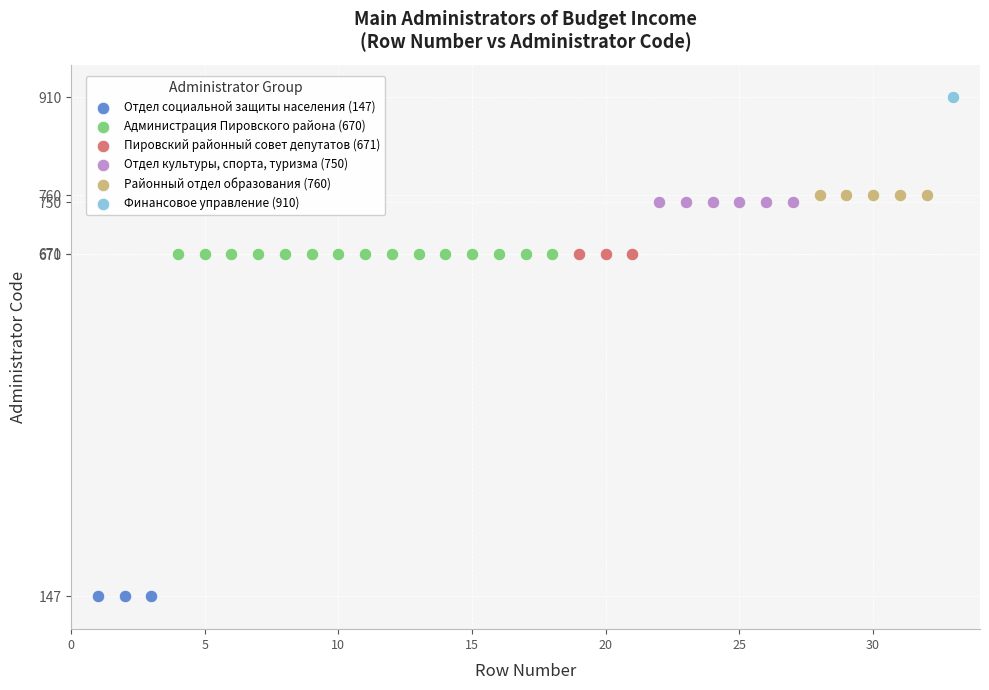

What are all the series names shown in the legend?

Отдел социальной защиты населения (147), Администрация Пировского района (670), Пировский районный совет депутатов (671), Отдел культуры, спорта, туризма (750), Районный отдел образования (760), Финансовое управление (910)